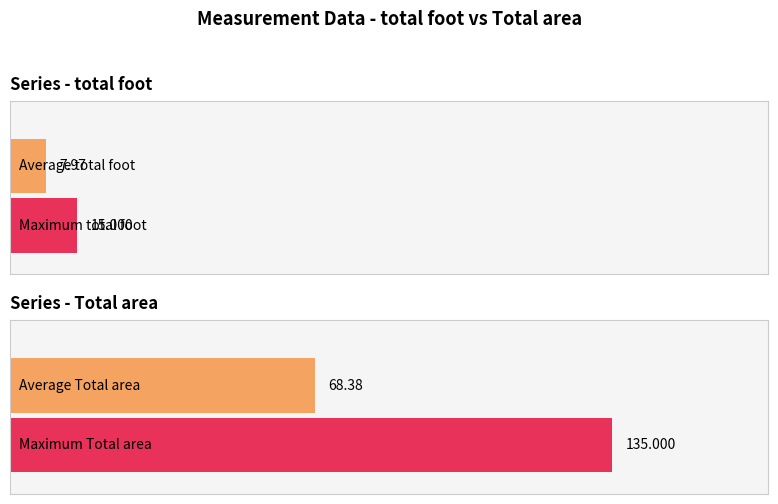

Are the bars horizontal?

Yes